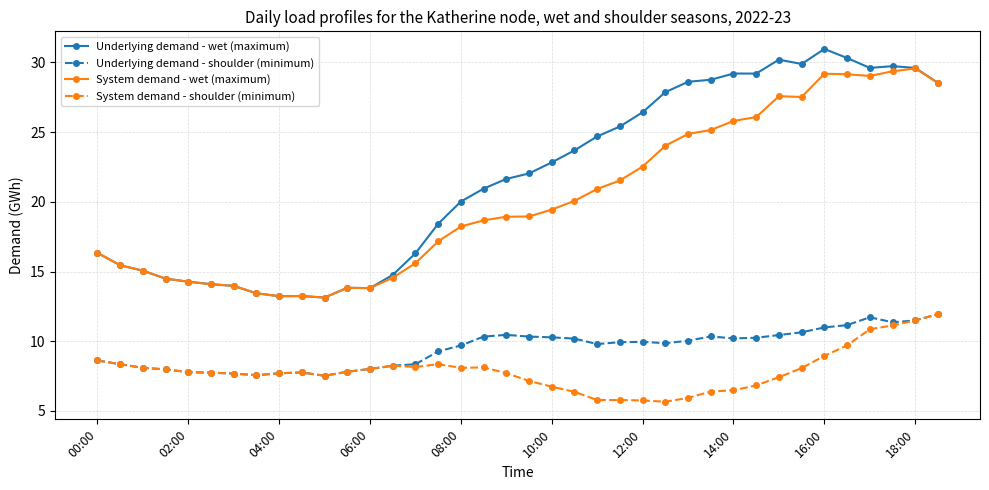

True or false: Underlying demand - wet (maximum) and Underlying demand - shoulder (minimum) cross at least once.

False